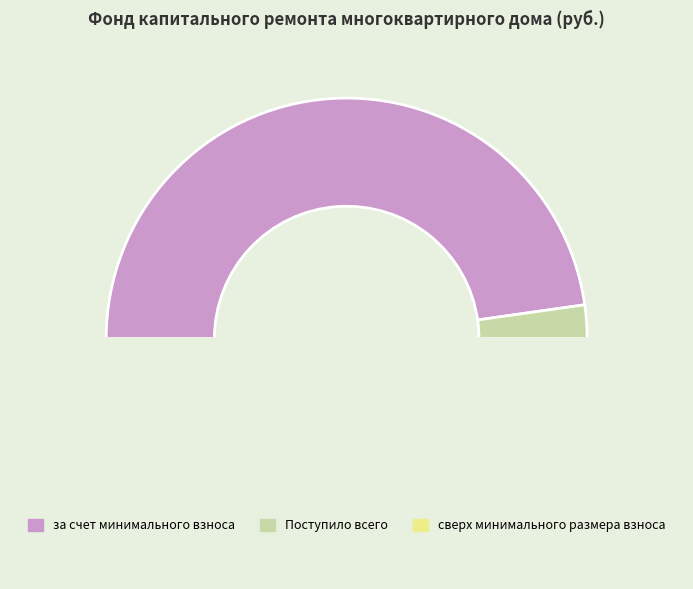

Which category has the smallest portion of the pie?

сверх минимального размера взноса